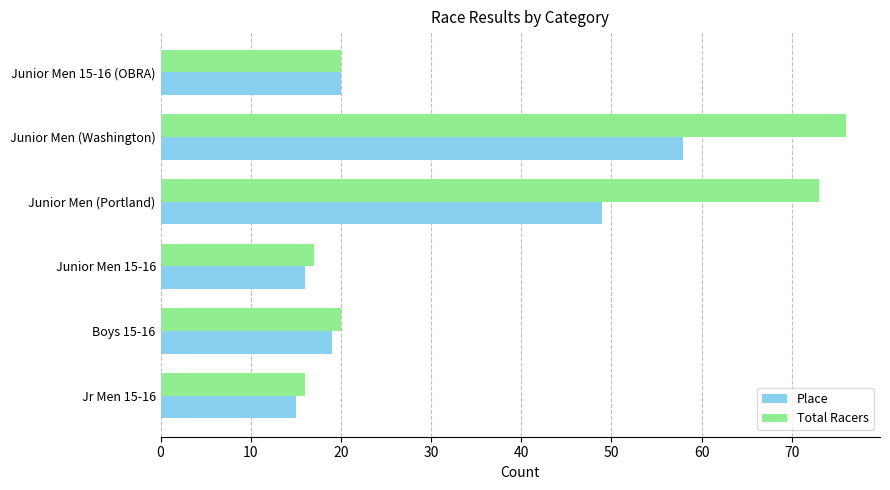

Rank the series by their maximum value, from lowest to highest.

Place, Total Racers